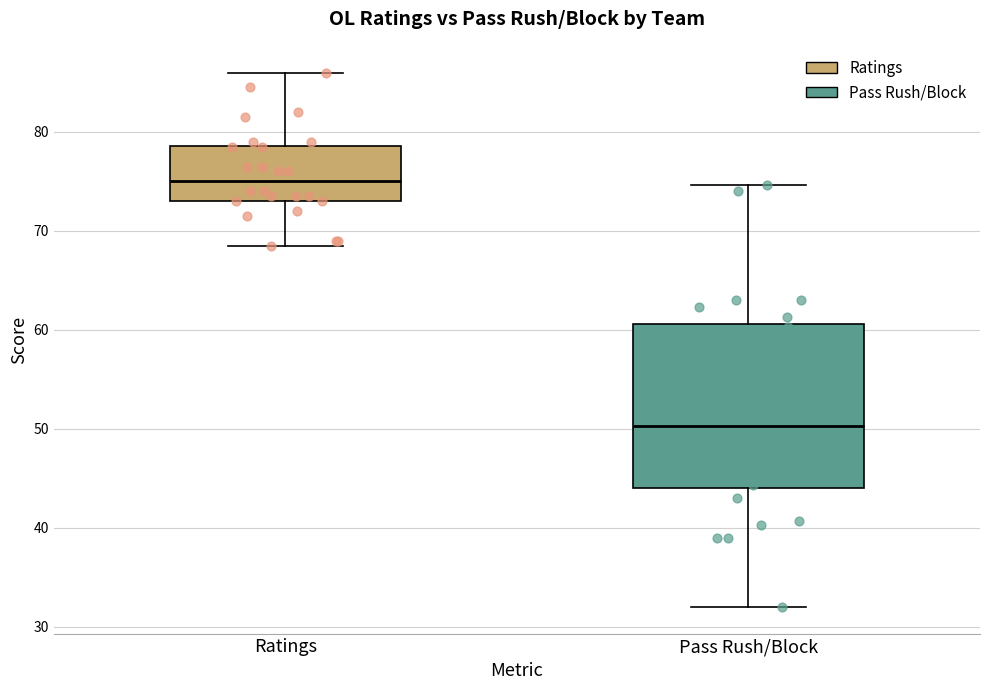

Which box is the tallest, from its lower edge to its upper edge?

Pass Rush/Block